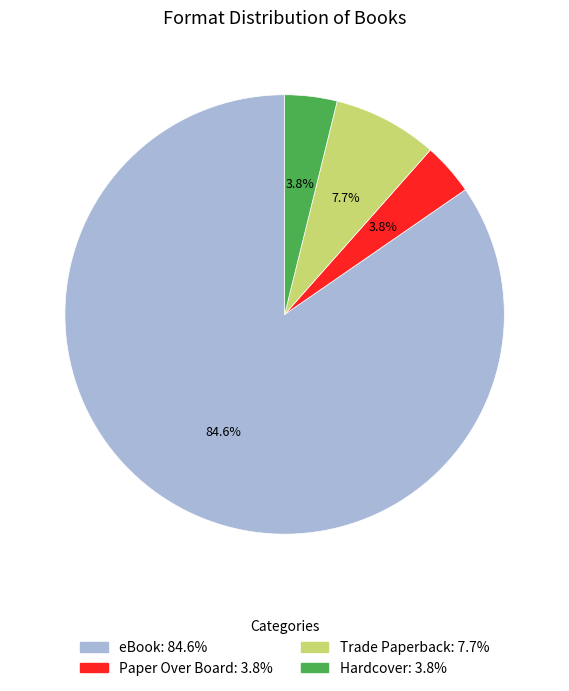

What portion of the pie excludes Paper Over Board?

96.2%